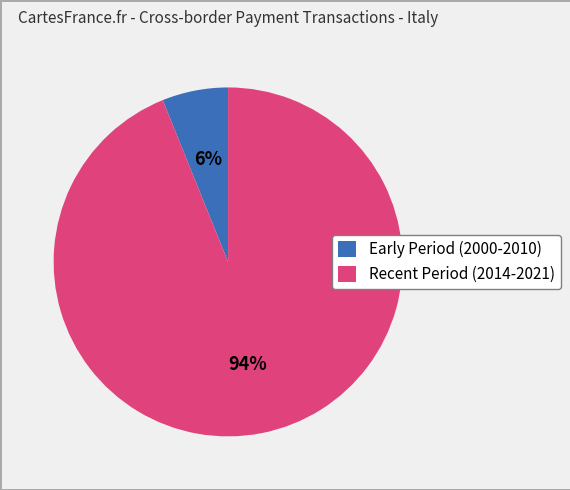

To the nearest percent, what percentage of the pie is Recent Period (2014-2021)?

94%